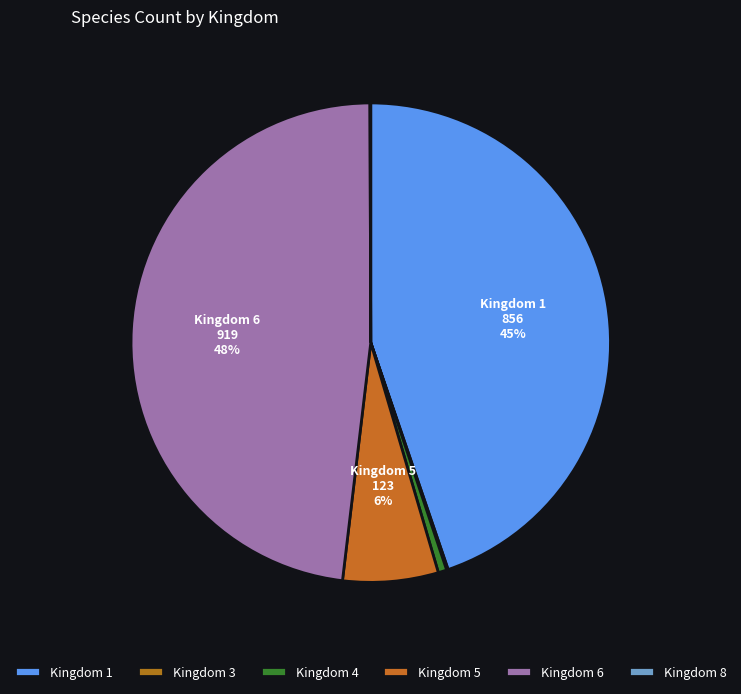

Count the number of slices in the pie.

6